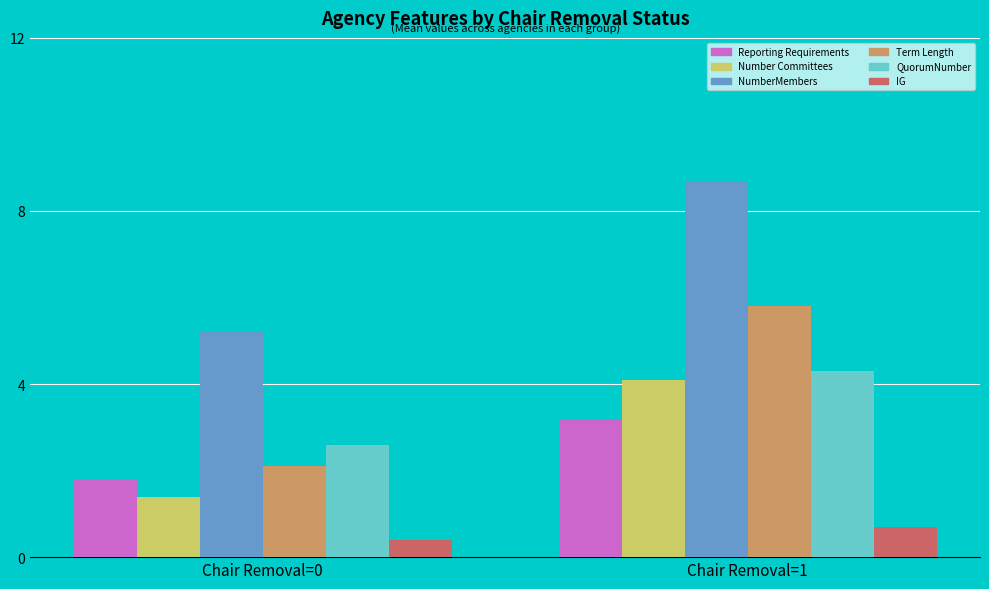

Rank the series by their maximum value, from highest to lowest.

NumberMembers, Term Length, QuorumNumber, Number Committees, Reporting Requirements, IG